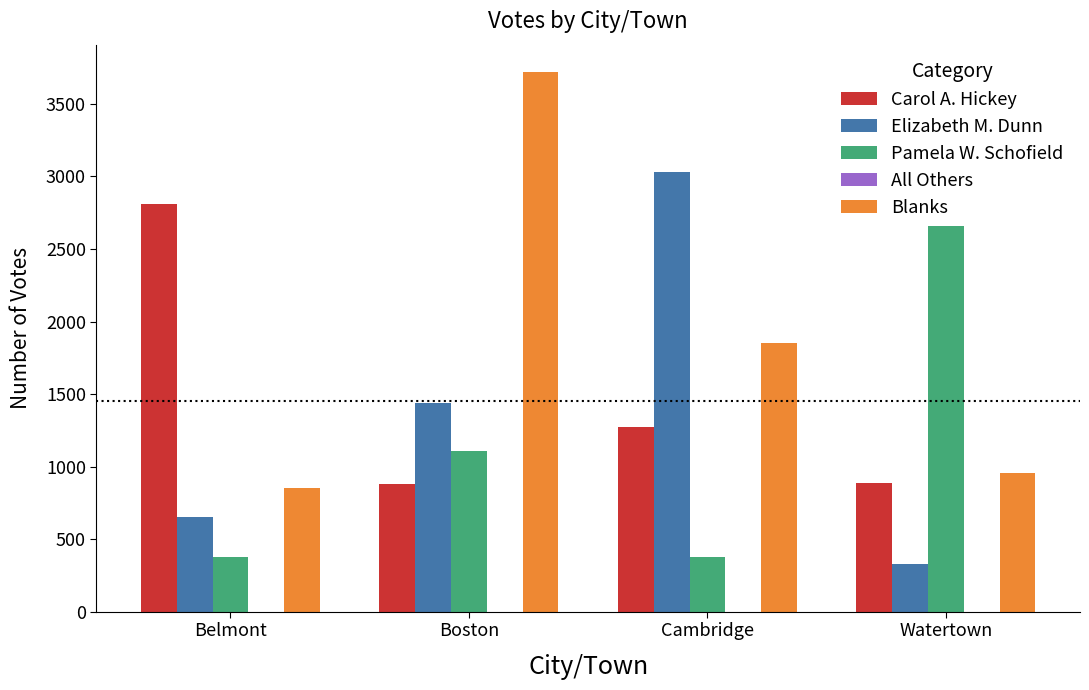

Which category has the highest value in the Elizabeth M. Dunn series?

Cambridge